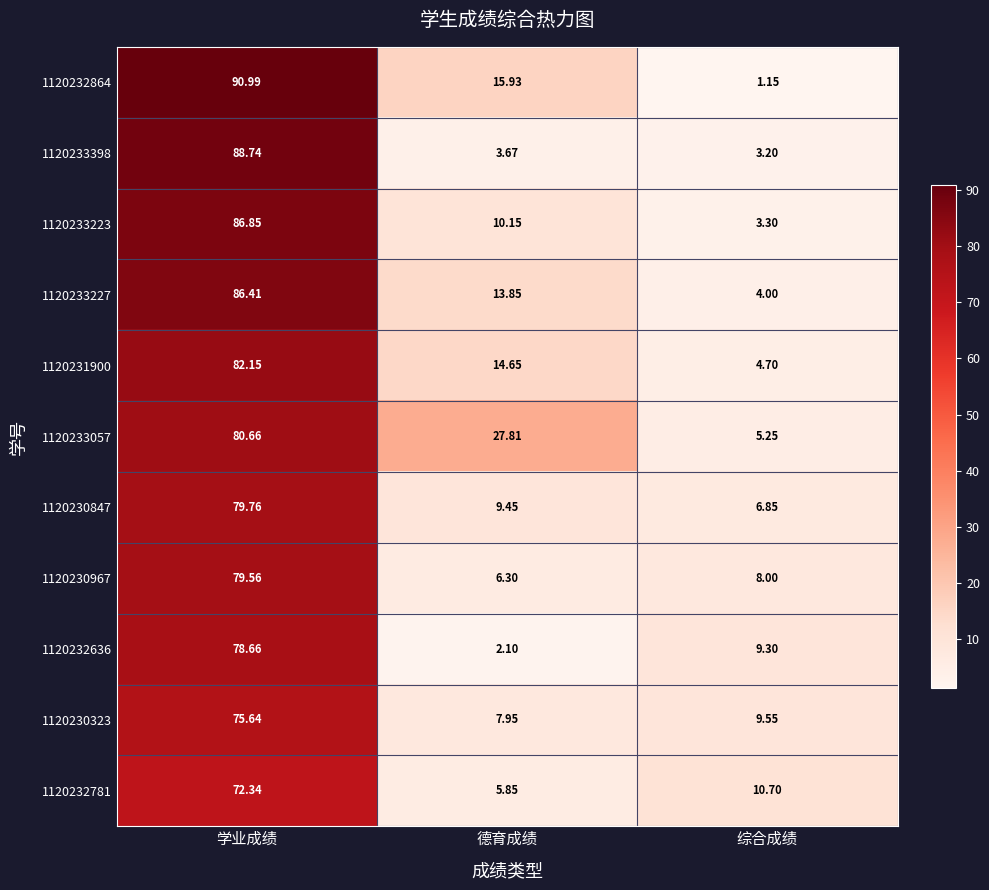

List the series in order of their peak value, highest first.

1120232864, 1120233398, 1120233223, 1120233227, 1120231900, 1120233057, 1120230847, 1120230967, 1120232636, 1120230323, 1120232781